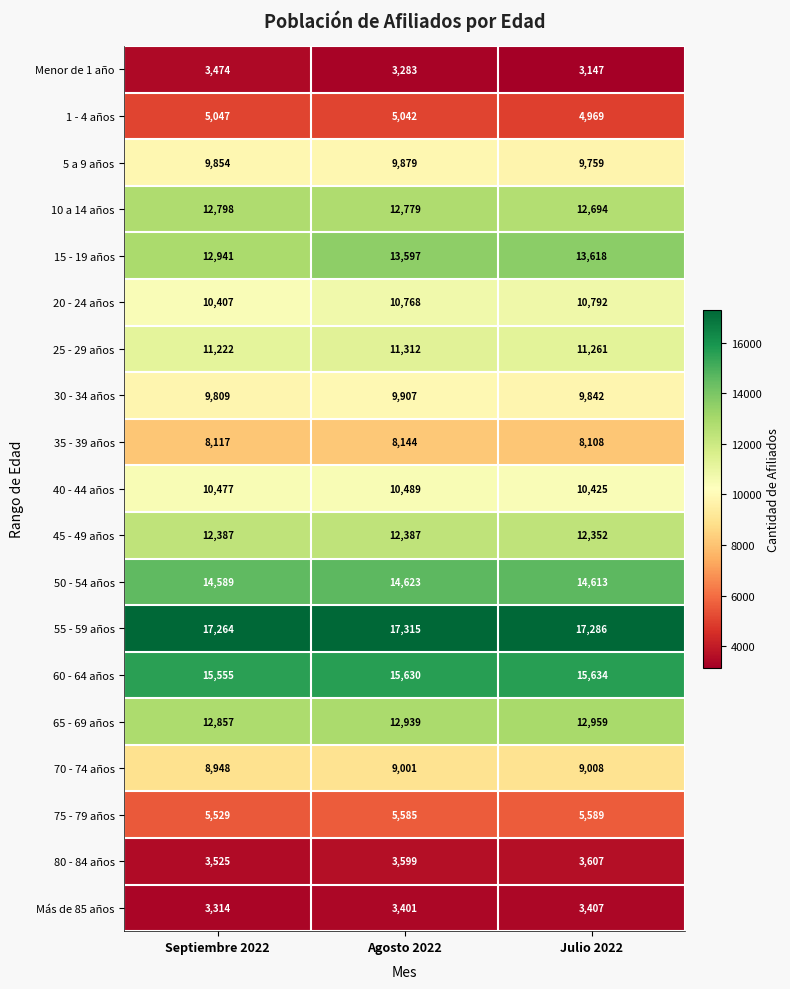

Count the 65 - 69 años values in the range 12857 to 12959.

3